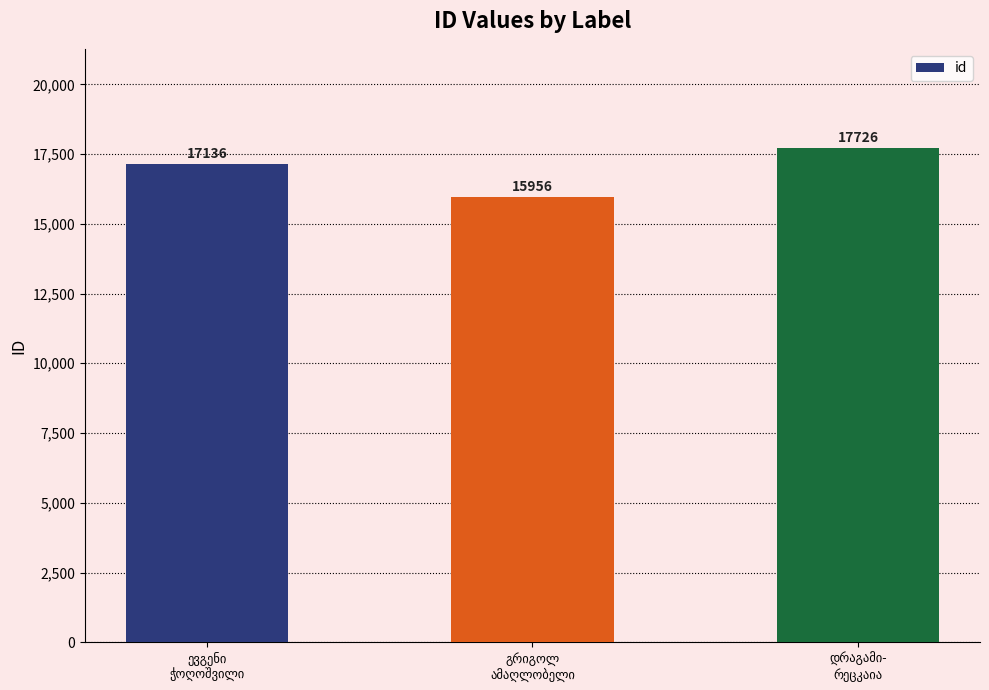

How many values are between 15956 and 17726?

3